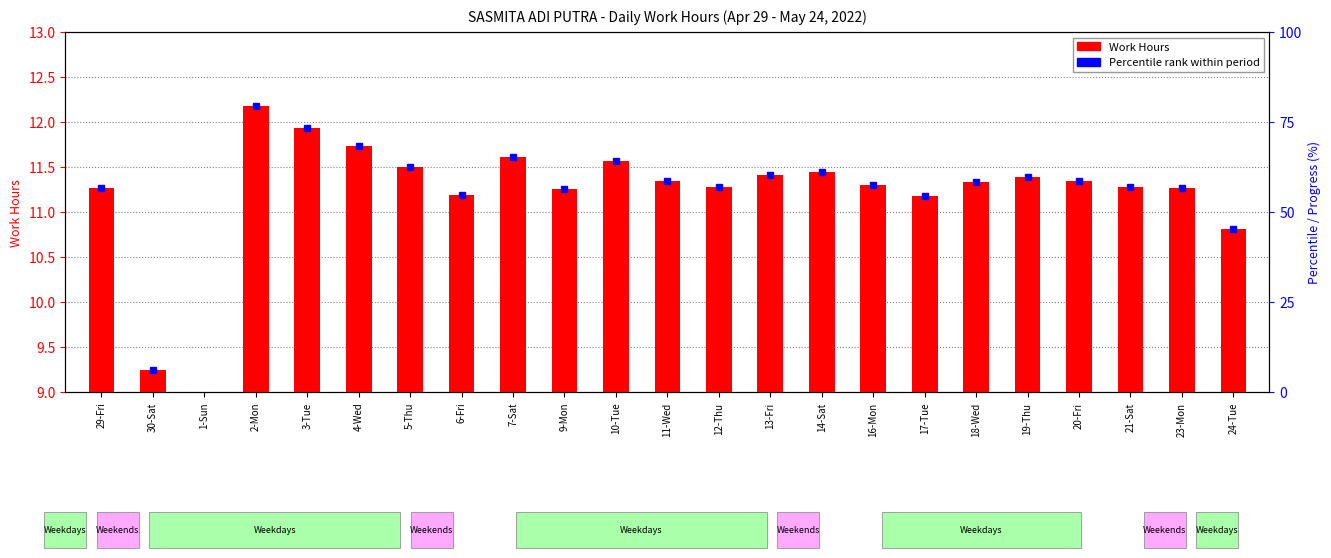

How many series are shown in this chart?

1